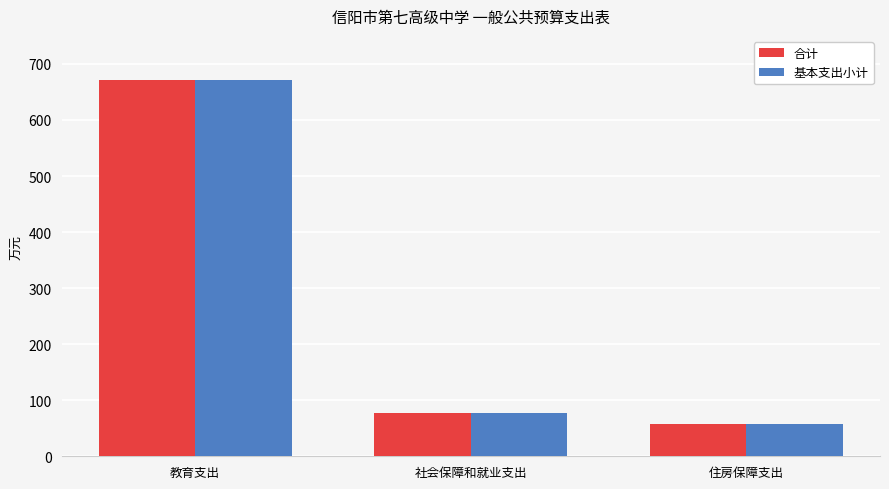

Rank the categories by 合计 value from highest to lowest.

教育支出, 社会保障和就业支出, 住房保障支出